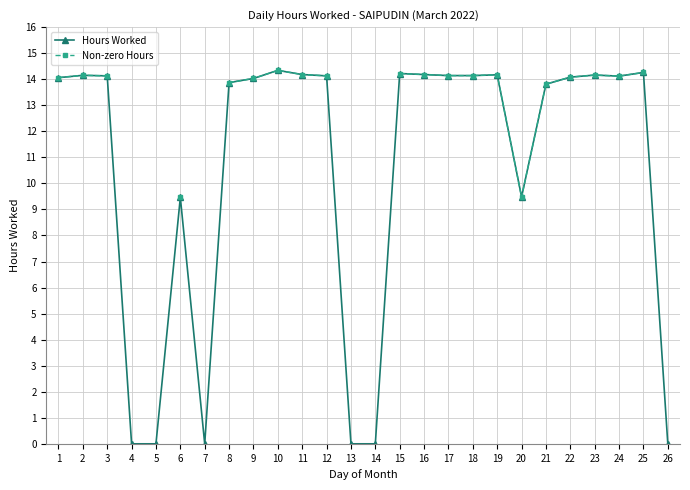

How many lines are shown in the chart?

2